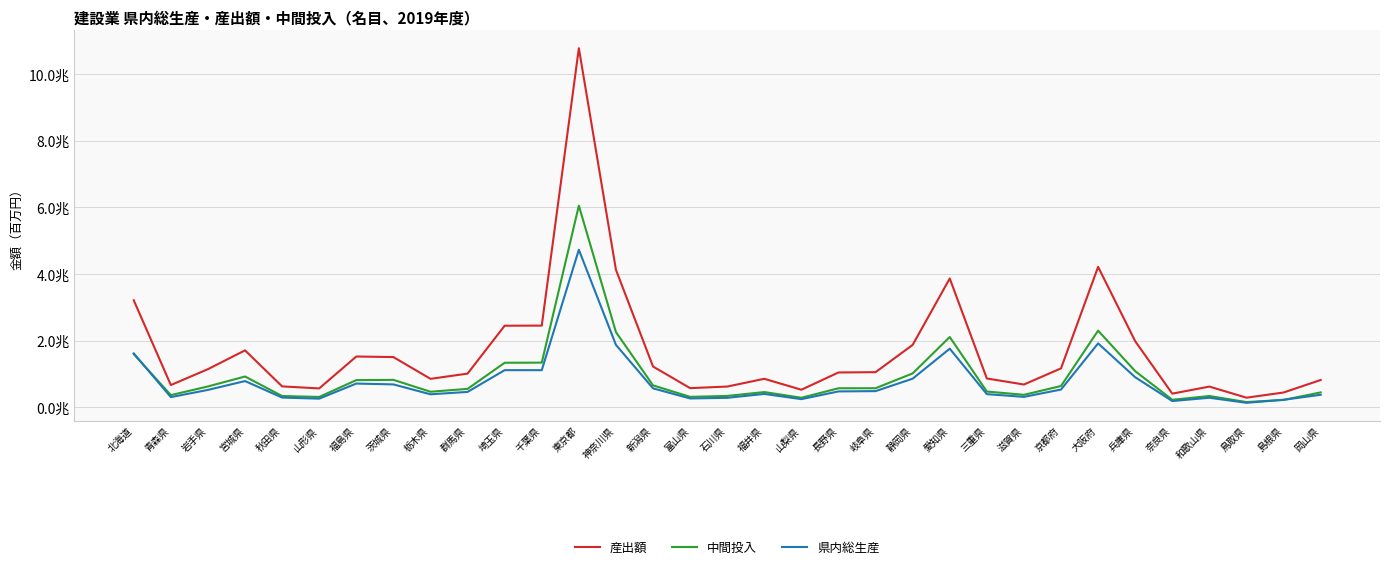

Does the chart have visible grid lines?

Yes